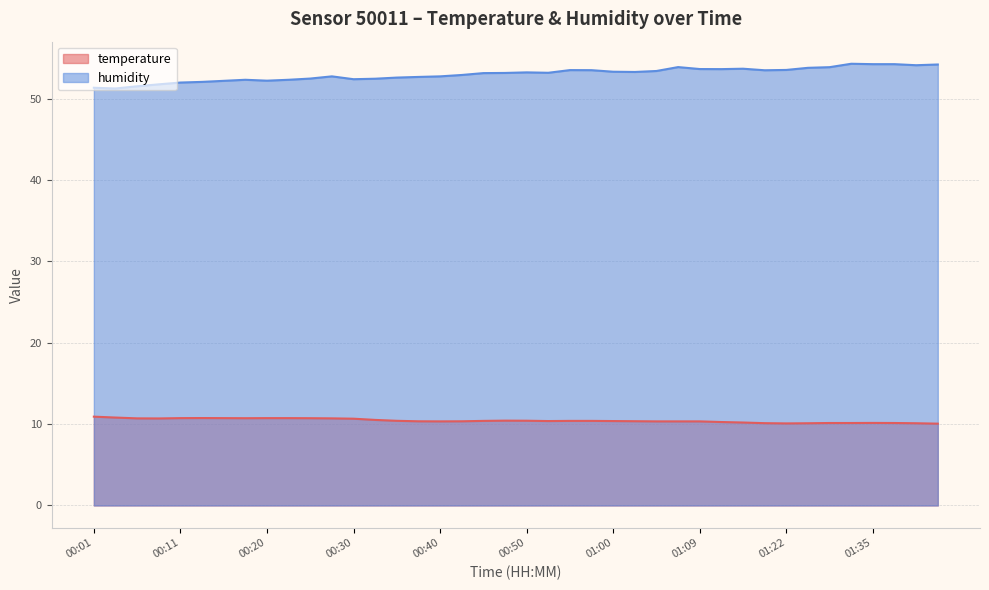

What are all the series names shown in the legend?

temperature, humidity